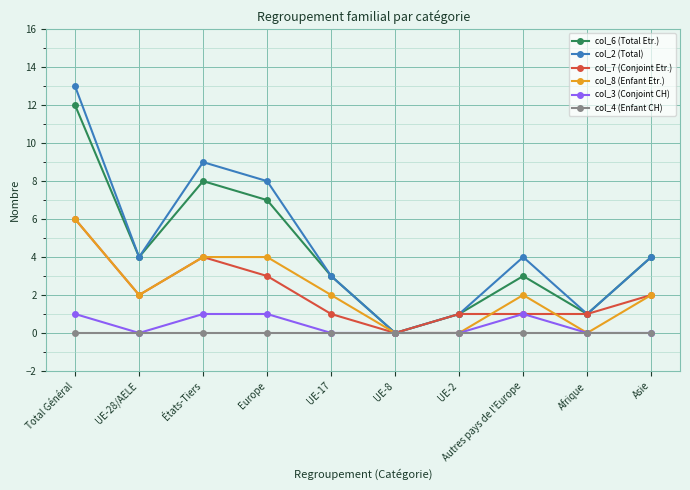

What is the sum of all col_6 (Total Etr.) values?

43